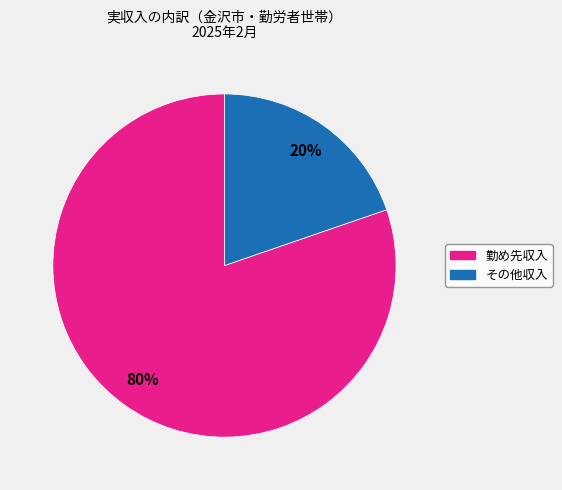

To the nearest percent, what is the average slice percentage?

50%